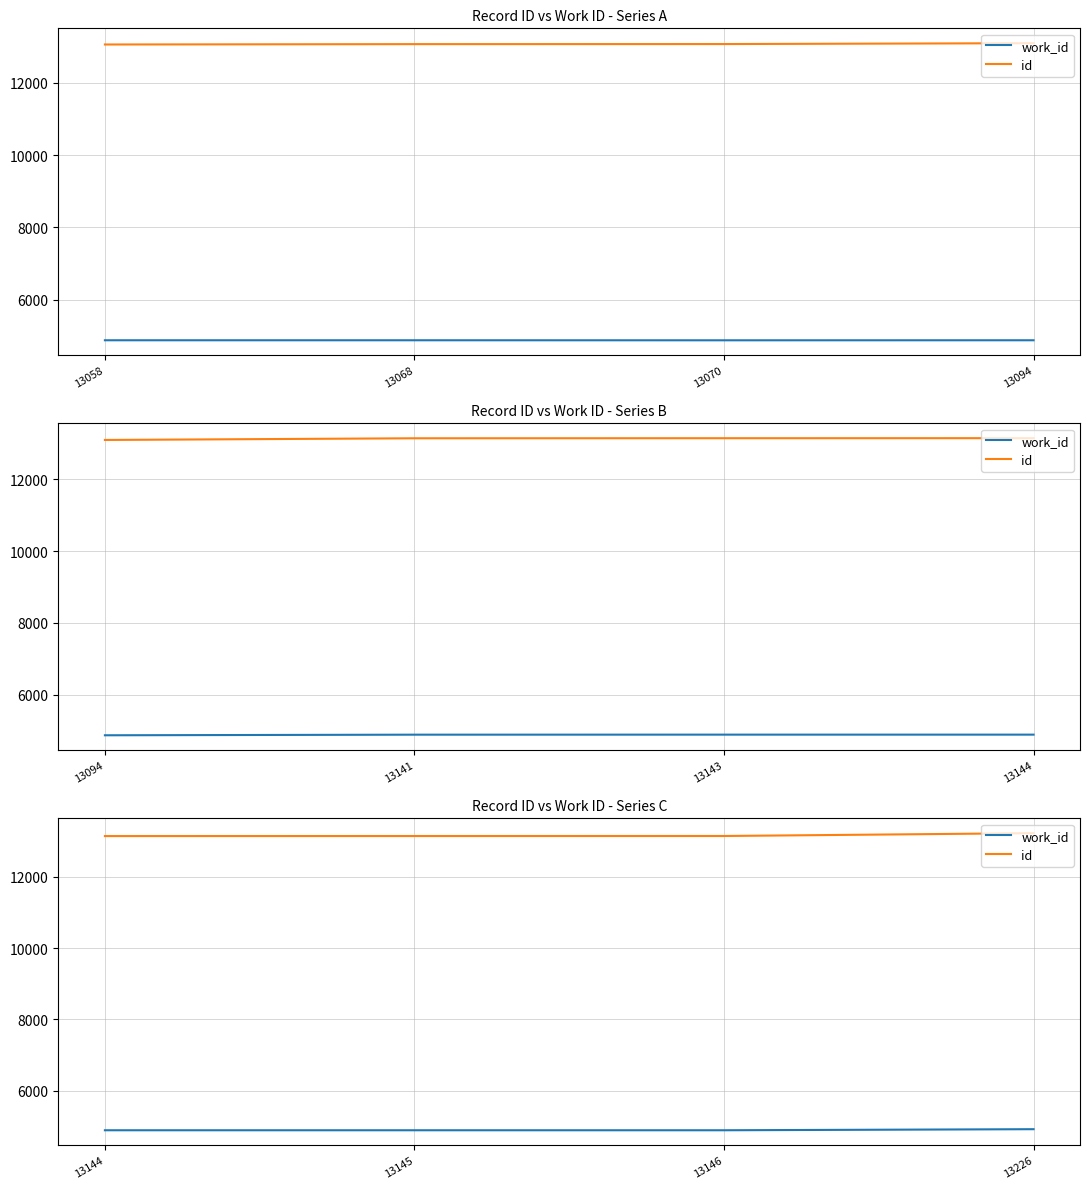

At which label is work_id closest to 4908?

13144